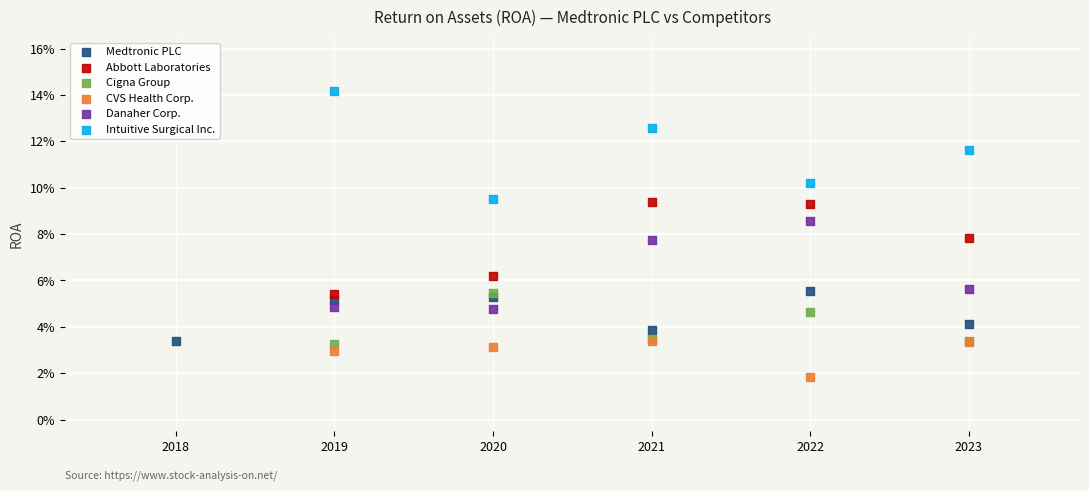

Which series reaches the maximum Y coordinate?

Intuitive Surgical Inc.